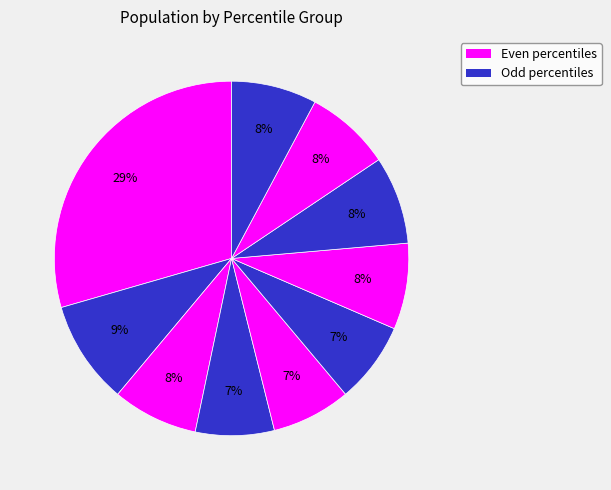

How many segments does this pie chart have?

10